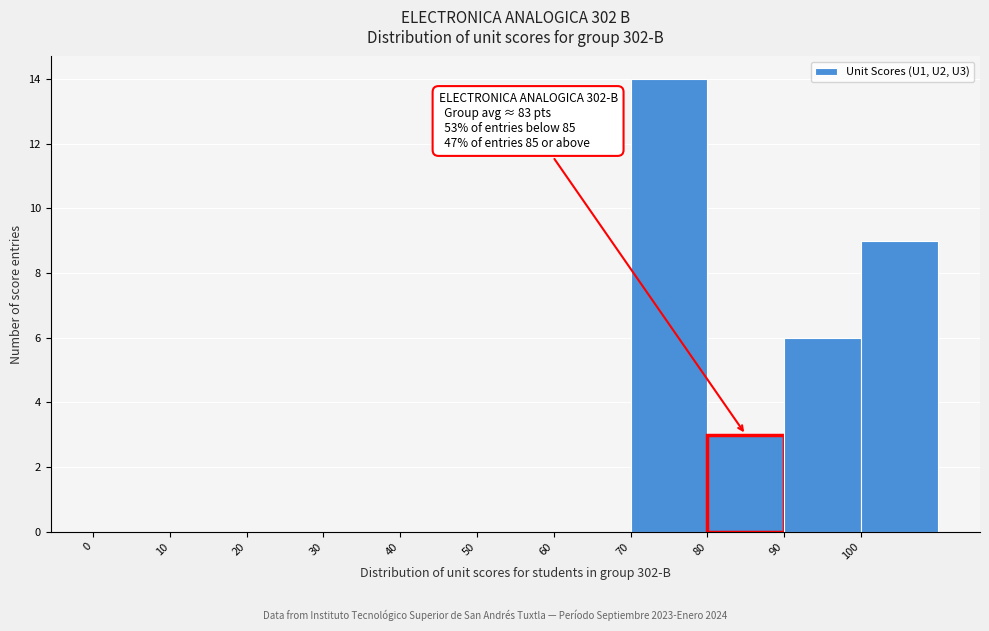

Which range on the x-axis has the tallest bar?

70 to 80